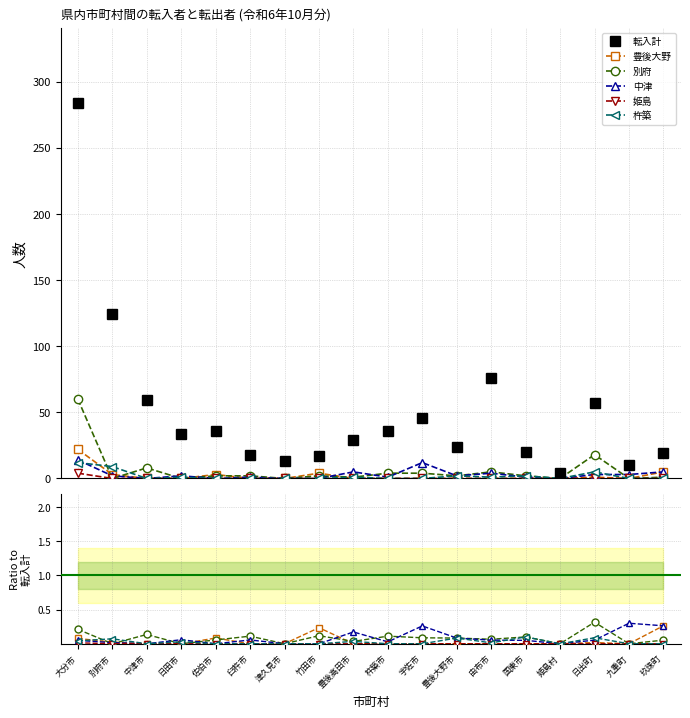

Which series has the largest range (max minus min)?

転入計